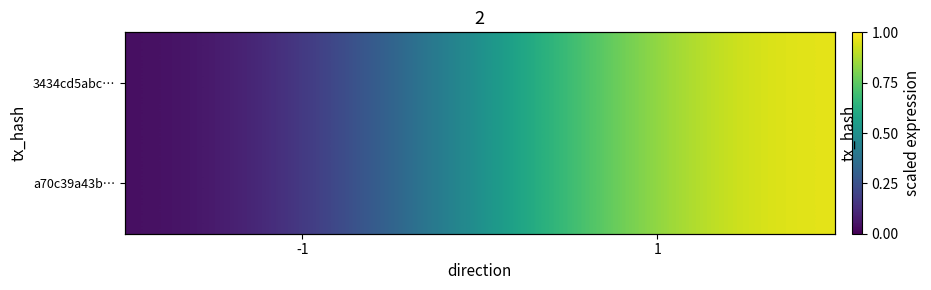

List the labels in order of a70c39a43b… value, largest first.

1, -1